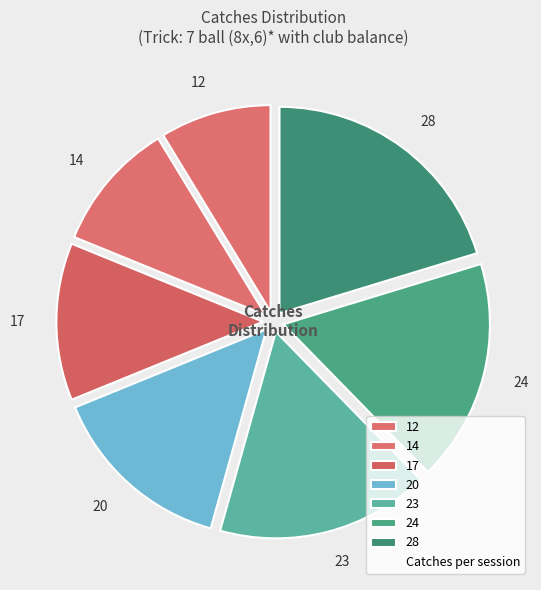

Is it true that 12 is 9% of the pie?

True